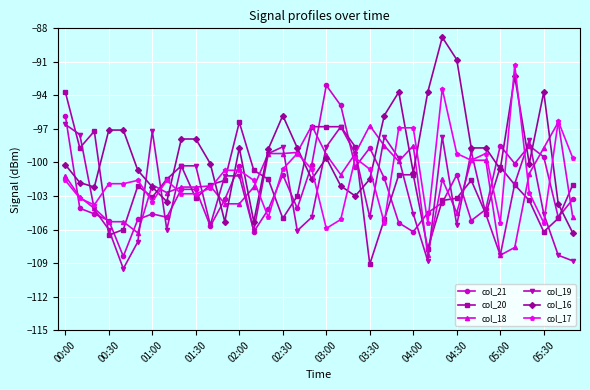

True or false: col_21 has more than 0 points higher than both neighbors.

True